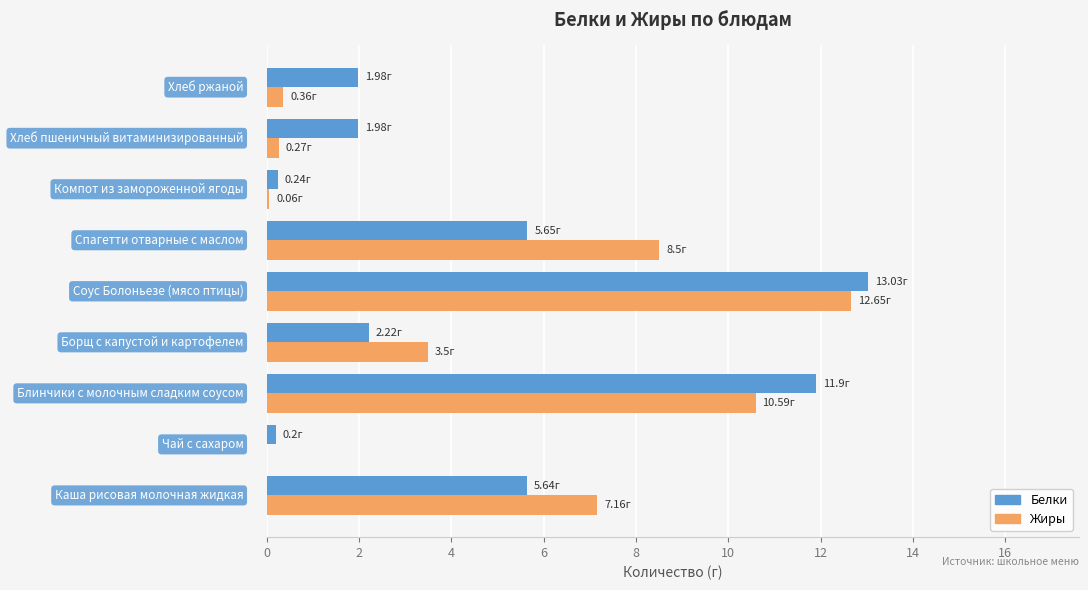

What is the sum of all Белки values?

42.8